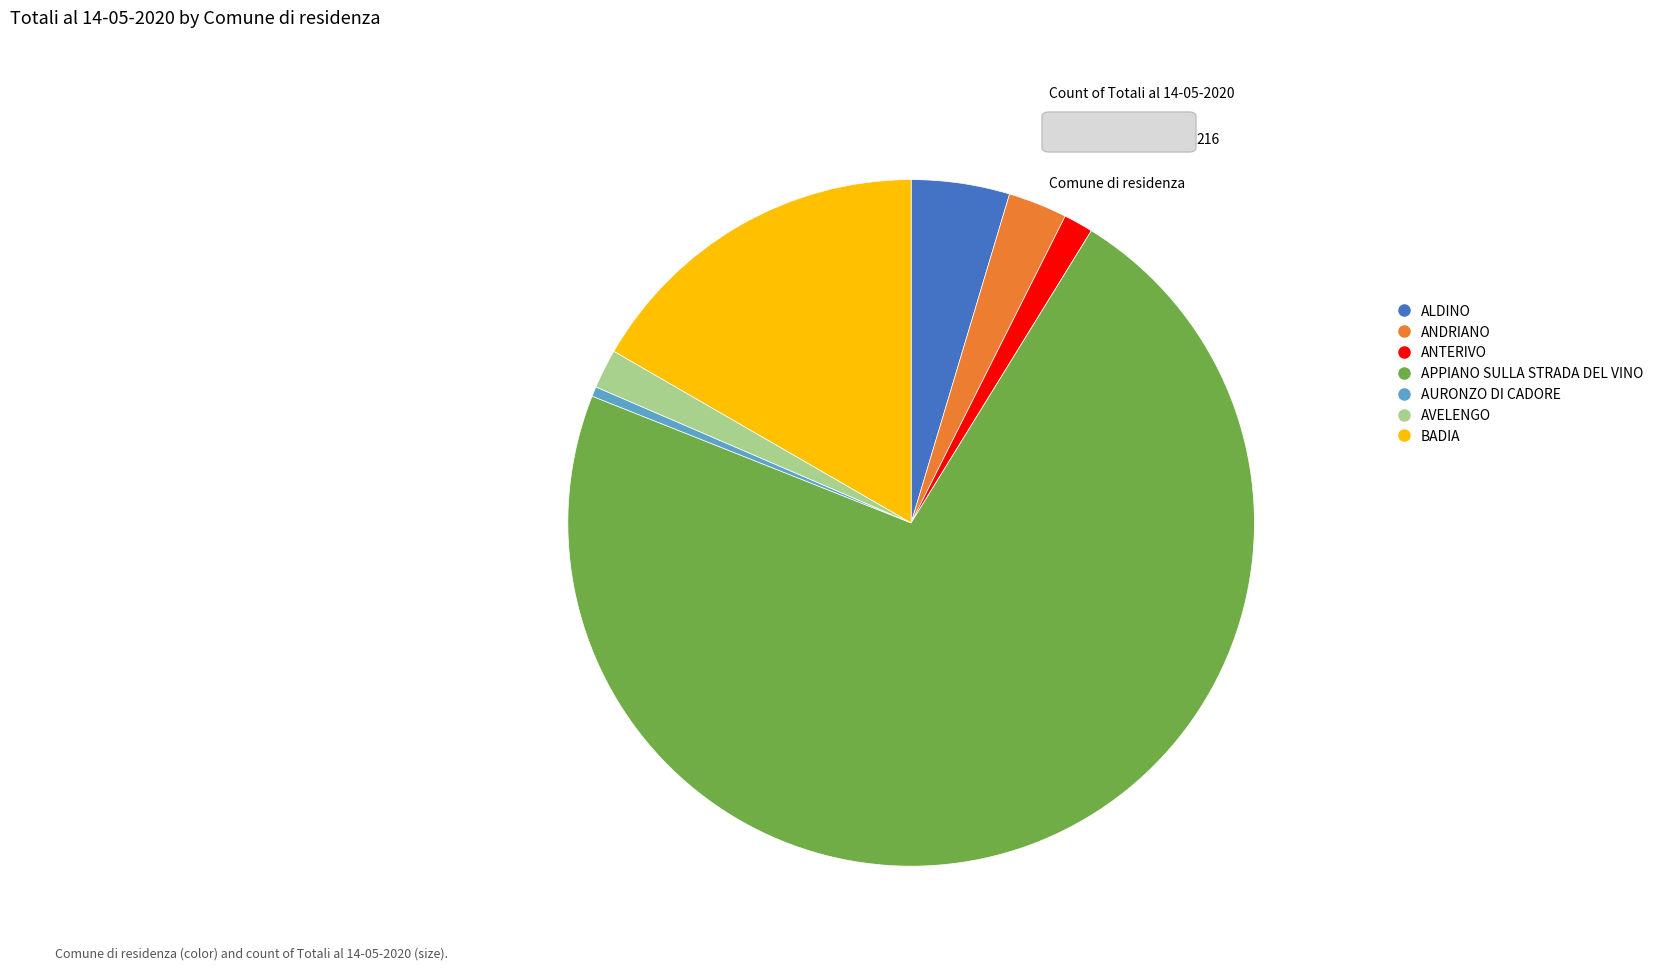

Is there a majority slice in this chart?

Yes